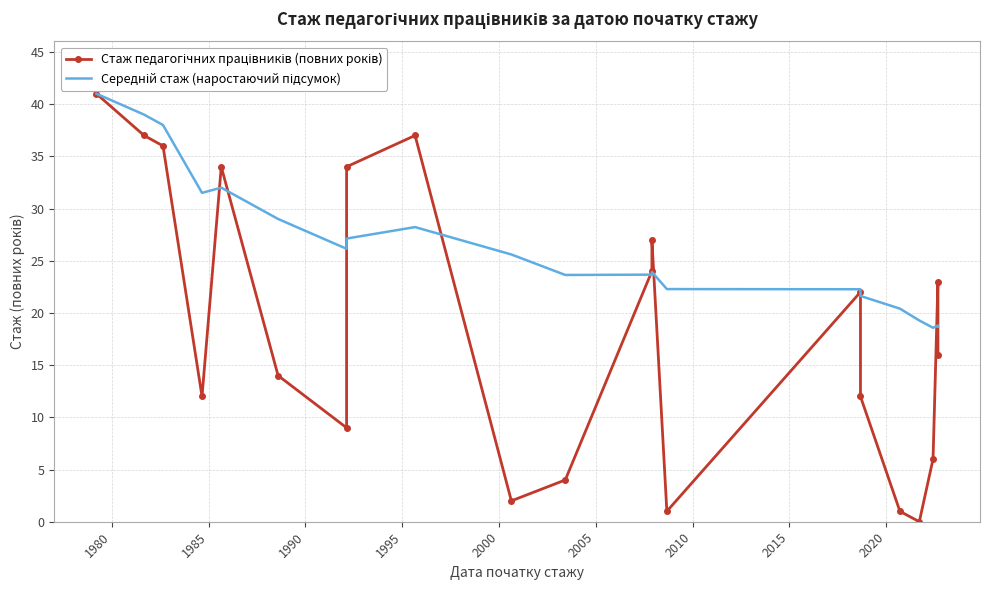

What is the difference between the maximum and minimum values in the Стаж педагогічних працівників (повних років) series?

41.0